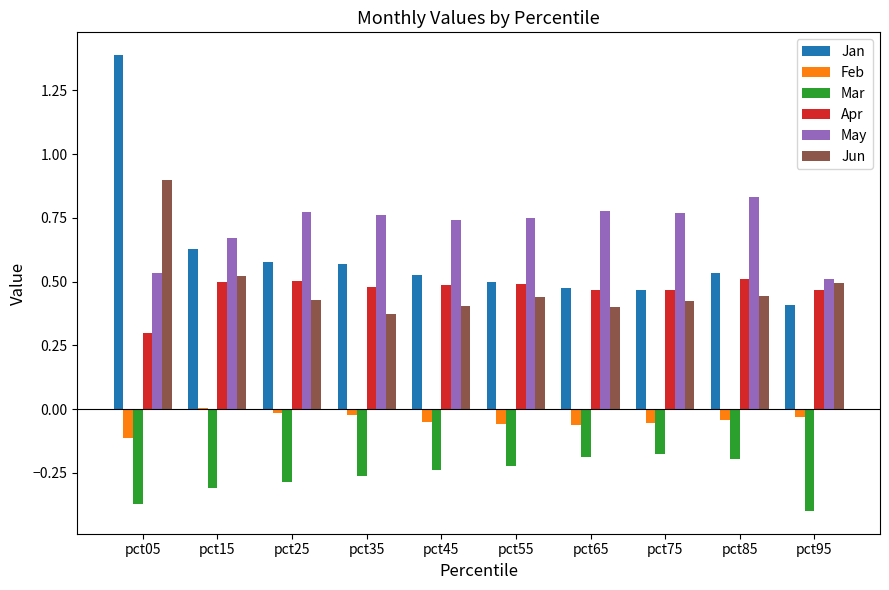

The Mar series shows -0.2 at pct75. True or false?

True